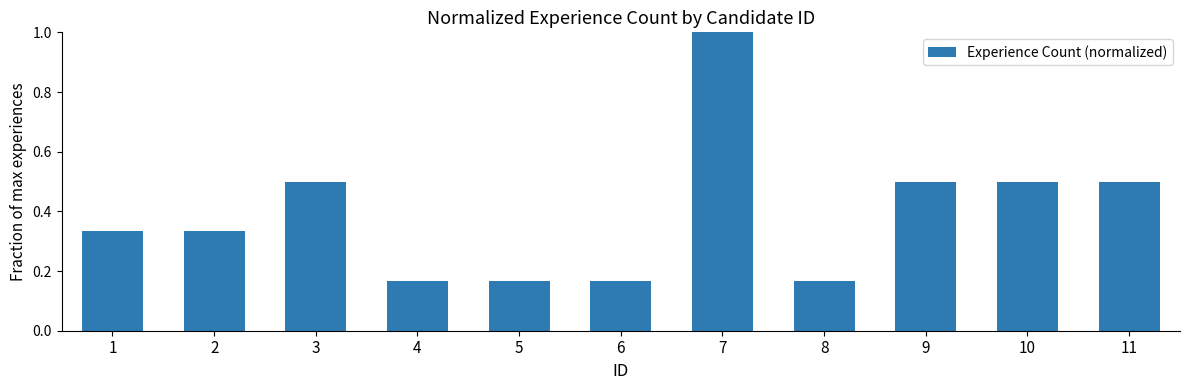

What is the average value?

0.4